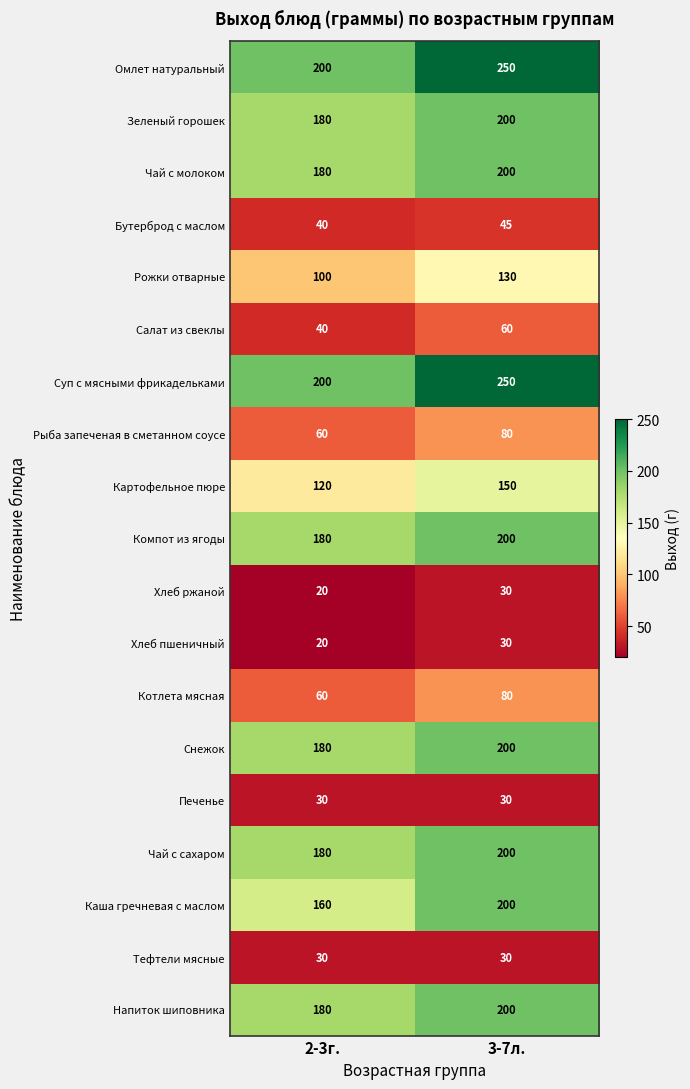

What is the difference between the Чай с молоком values at 3-7л. and 2-3г.?

20